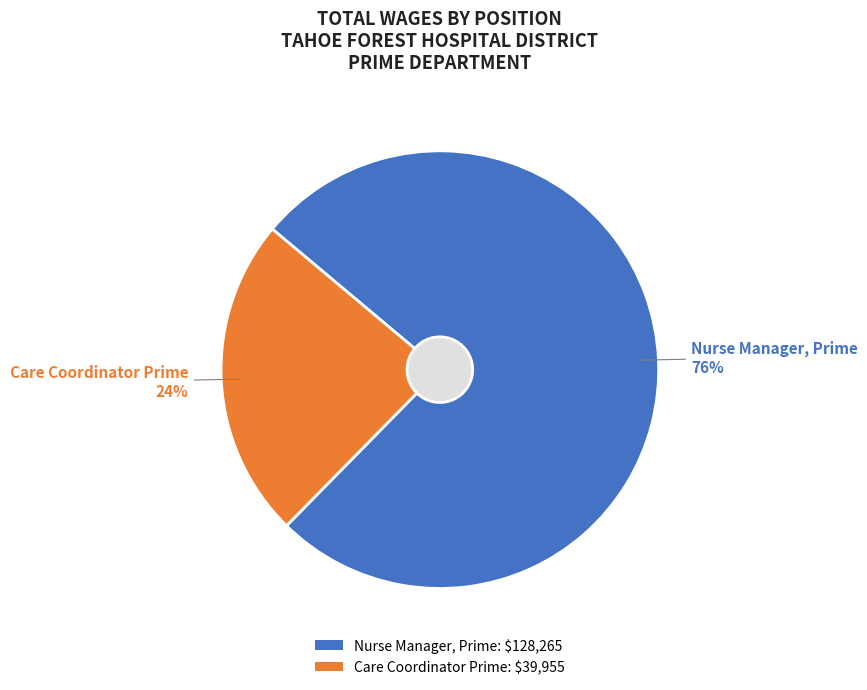

Rank the categories by value from lowest to highest.

Care Coordinator Prime, Nurse Manager, Prime